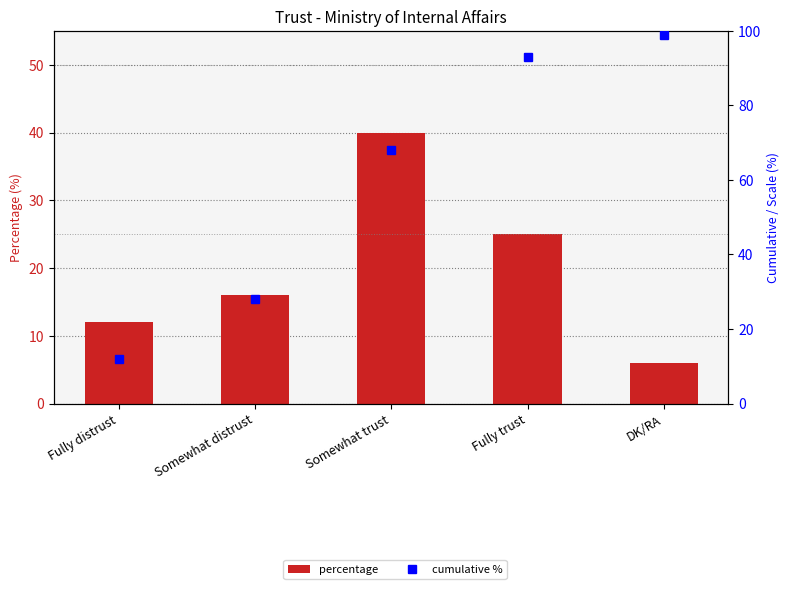

Rank the series by their maximum value, from highest to lowest.

cumulative %, Percentage